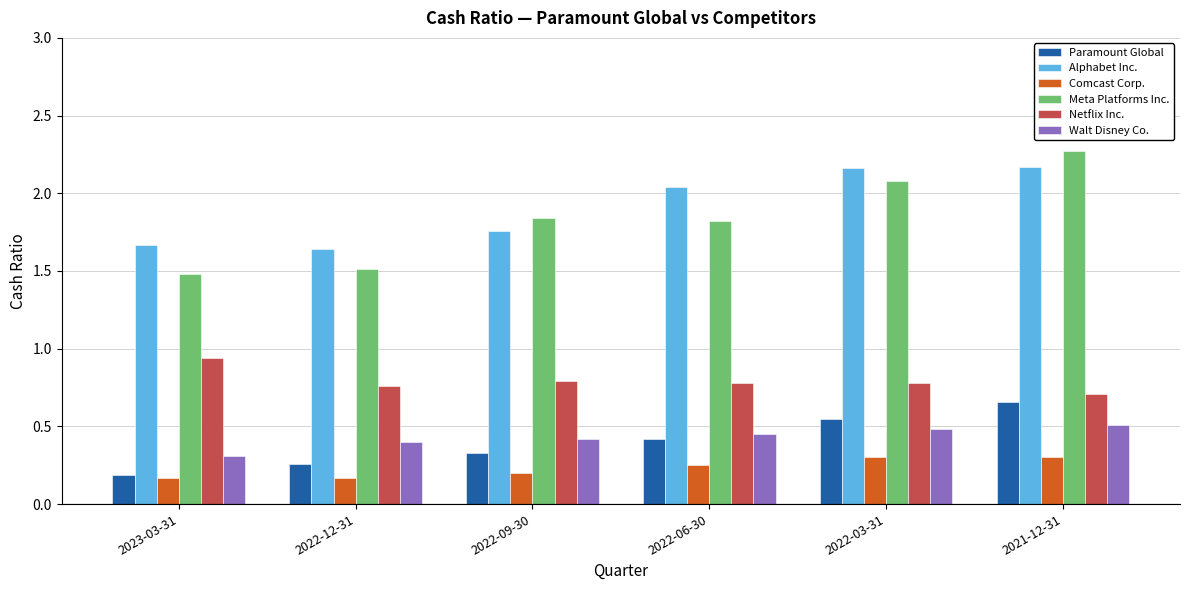

Where is Meta Platforms Inc. nearest to the value 1?

2023-03-31